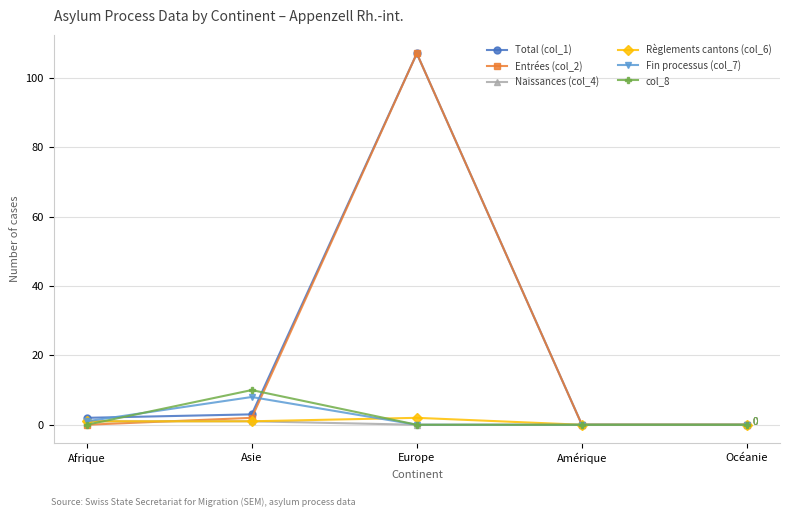

What position from the left is Amérique?

4